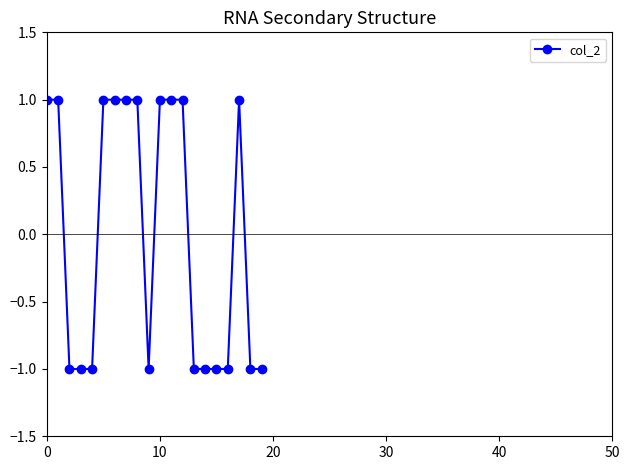

What is the value of the 14th point from the left?

-1